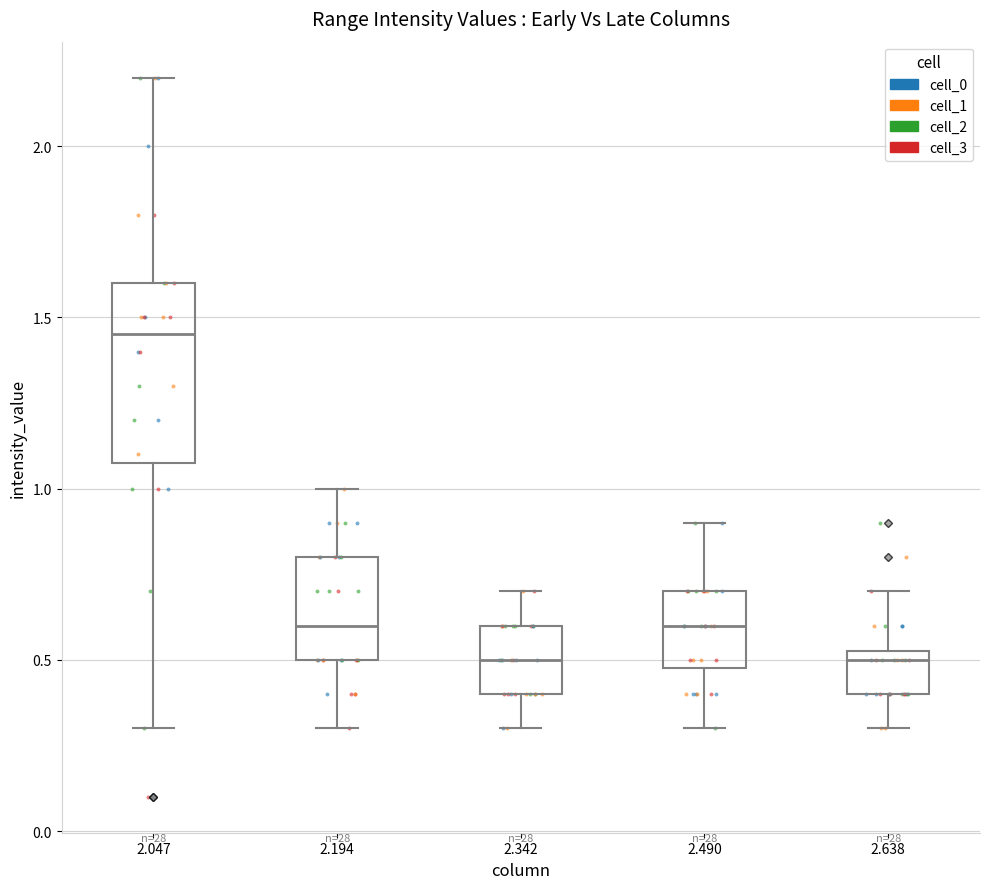

Where does the median line of the box at x = 2.638 sit on the y-axis? The values are not printed on the chart, so give them approximately, as read against the axis.

0.50